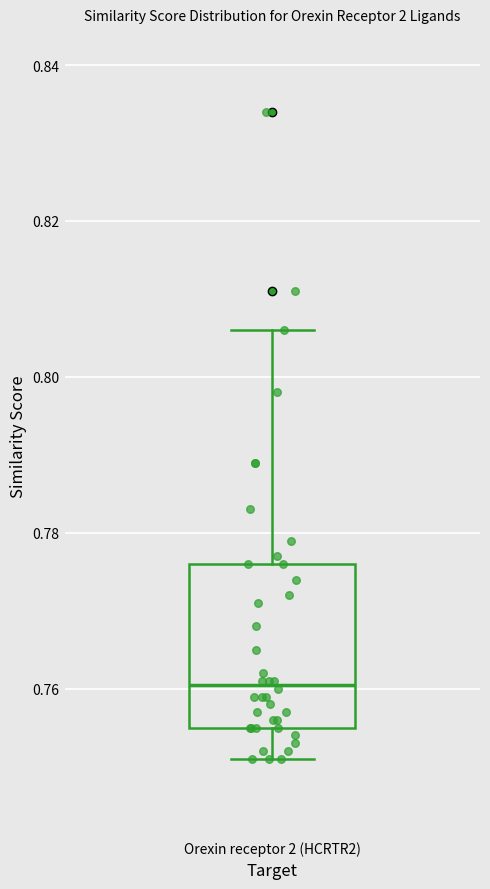

Read this box plot against the y-axis: the position of the median line, the range covered by the box, and the ends of both whiskers. The values are not printed on the chart, so give them approximately, as read against the axis.

median 0.760, box 0.756 to 0.776, whiskers 0.752 to 0.806